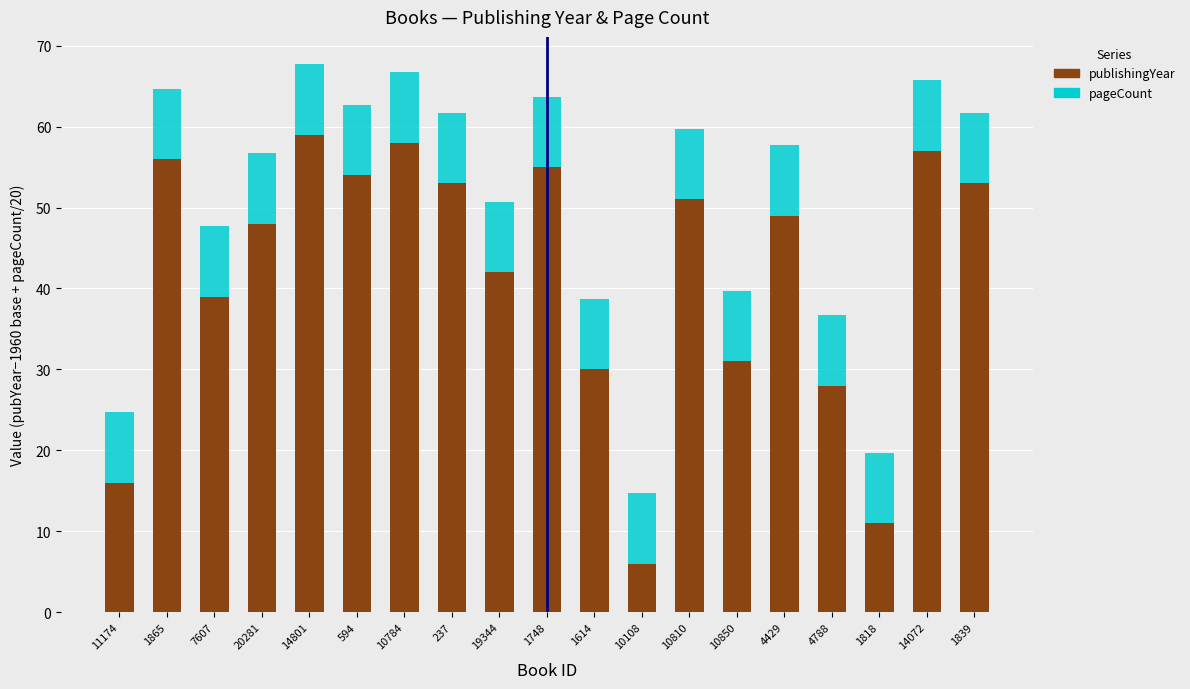

Are the bars grouped side by side (vs. stacked)?

No